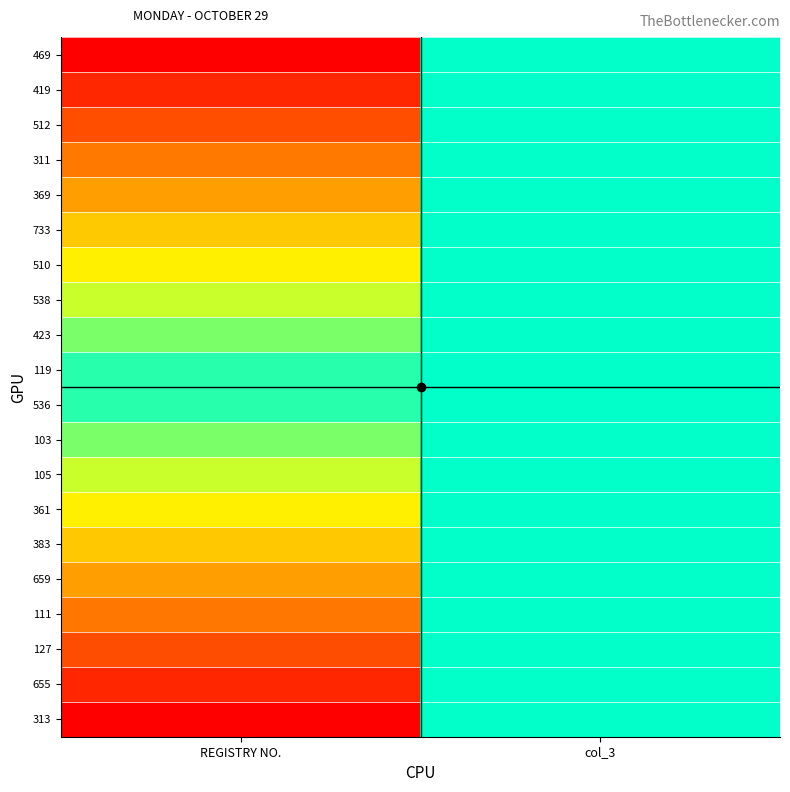

Reading right to left, what are all the values shown in this chart?

469: col_3=0.5	REGISTRY NO.=0.0
419: col_3=0.5	REGISTRY NO.=0.1
512: col_3=0.5	REGISTRY NO.=0.1
311: col_3=0.5	REGISTRY NO.=0.2
369: col_3=0.5	REGISTRY NO.=0.2
733: col_3=0.5	REGISTRY NO.=0.3
510: col_3=0.5	REGISTRY NO.=0.3
538: col_3=0.5	REGISTRY NO.=0.4
423: col_3=0.5	REGISTRY NO.=0.4
119: col_3=0.5	REGISTRY NO.=0.5
536: col_3=0.5	REGISTRY NO.=0.5
103: col_3=0.5	REGISTRY NO.=0.6
105: col_3=0.5	REGISTRY NO.=0.6
361: col_3=0.5	REGISTRY NO.=0.7
383: col_3=0.5	REGISTRY NO.=0.7
659: col_3=0.5	REGISTRY NO.=0.8
111: col_3=0.5	REGISTRY NO.=0.8
127: col_3=0.5	REGISTRY NO.=0.9
655: col_3=0.5	REGISTRY NO.=0.9
313: col_3=0.5	REGISTRY NO.=1.0